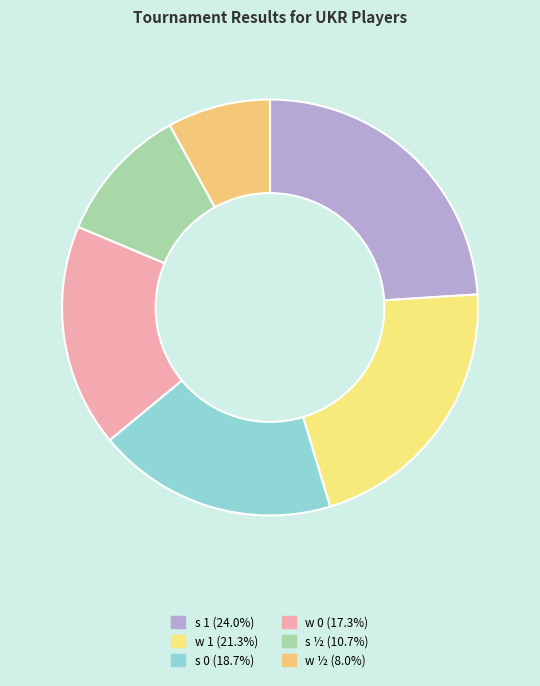

What is the change in value from s 0 to w 0?

-1